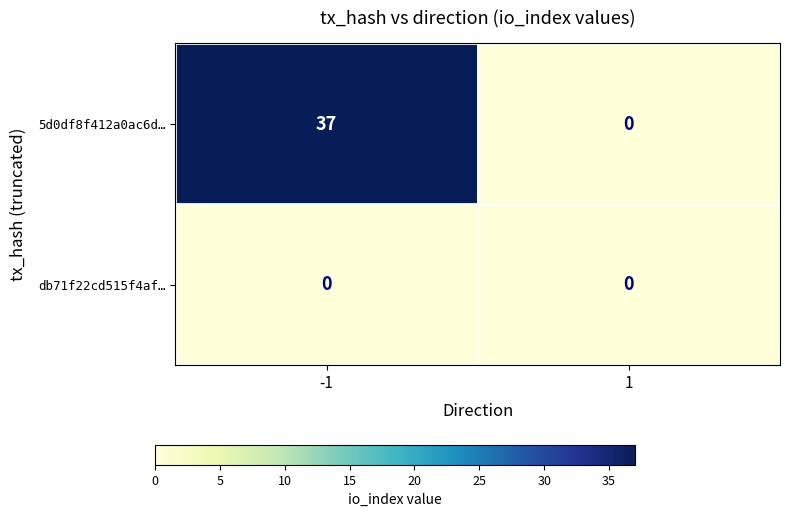

List the series in order of their peak value, highest first.

5d0df8f412a0ac6d…, db71f22cd515f4af…